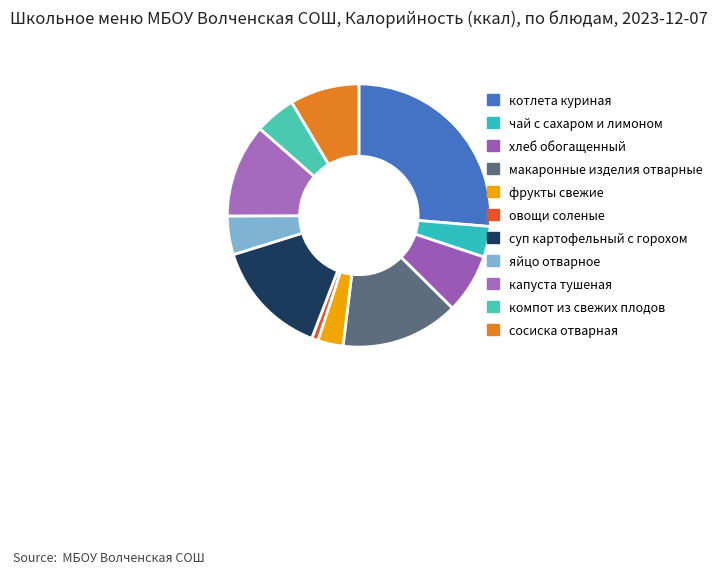

Is there any slice that represents more than half of the pie?

No